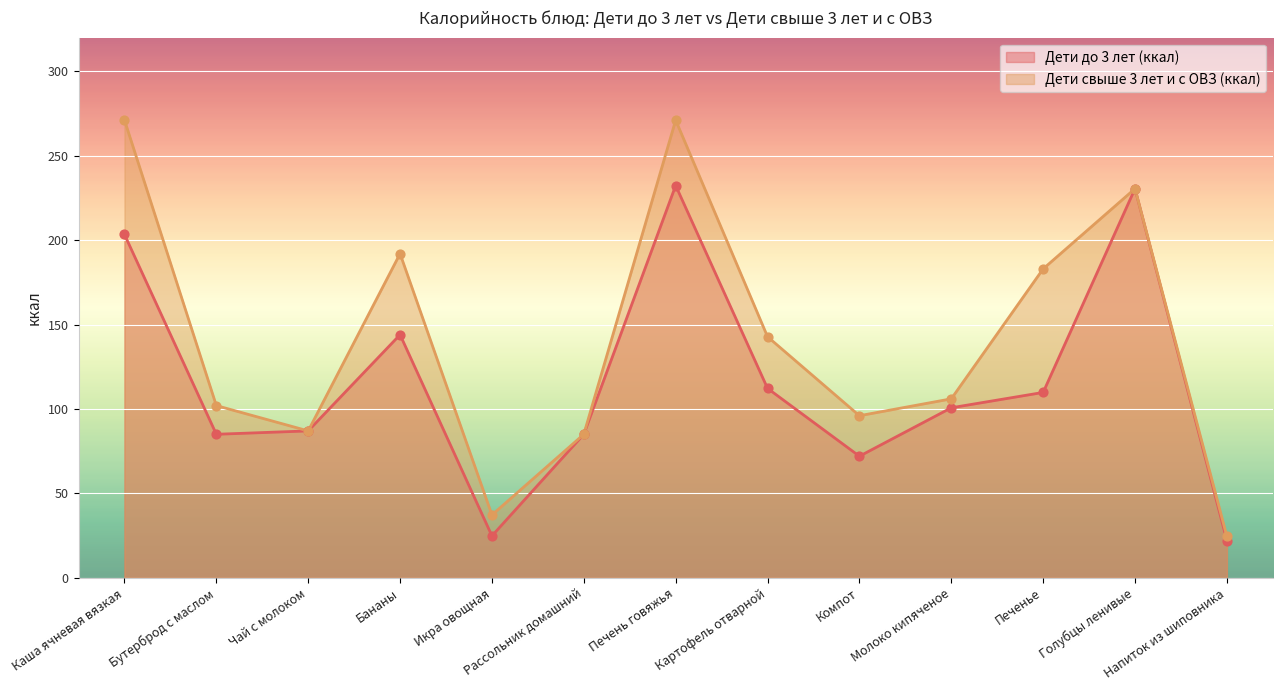

What is the total value across all series at Картофель отварной?

255.0